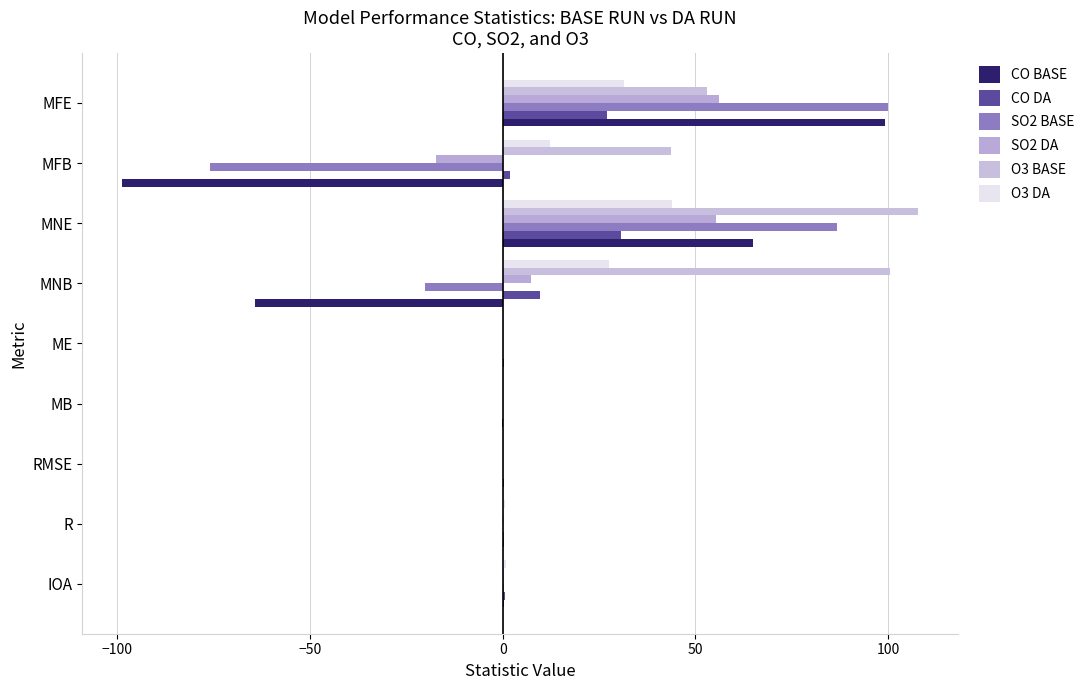

How many series are shown in this chart?

6